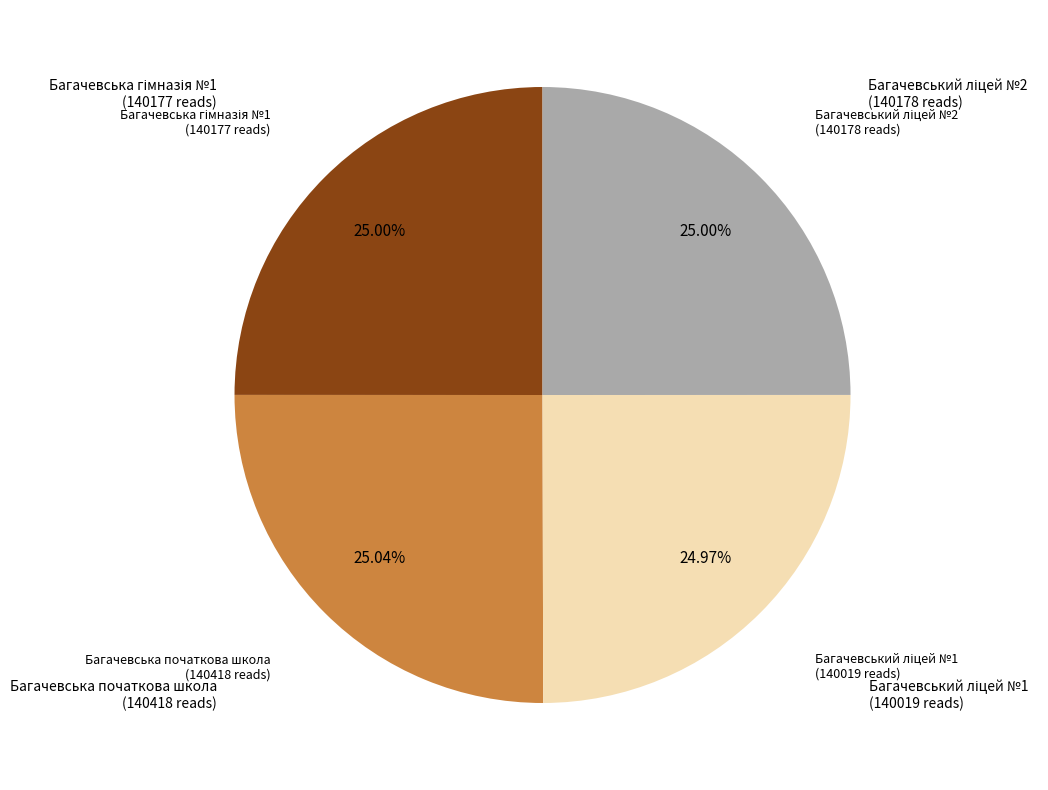

Is there a majority slice in this chart?

No